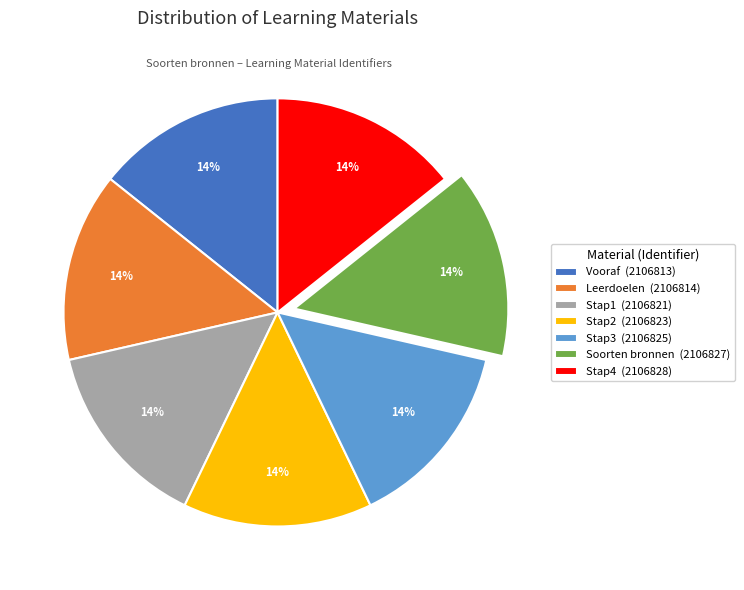

Is the sum of Stap4 and Stap3 greater than half?

No